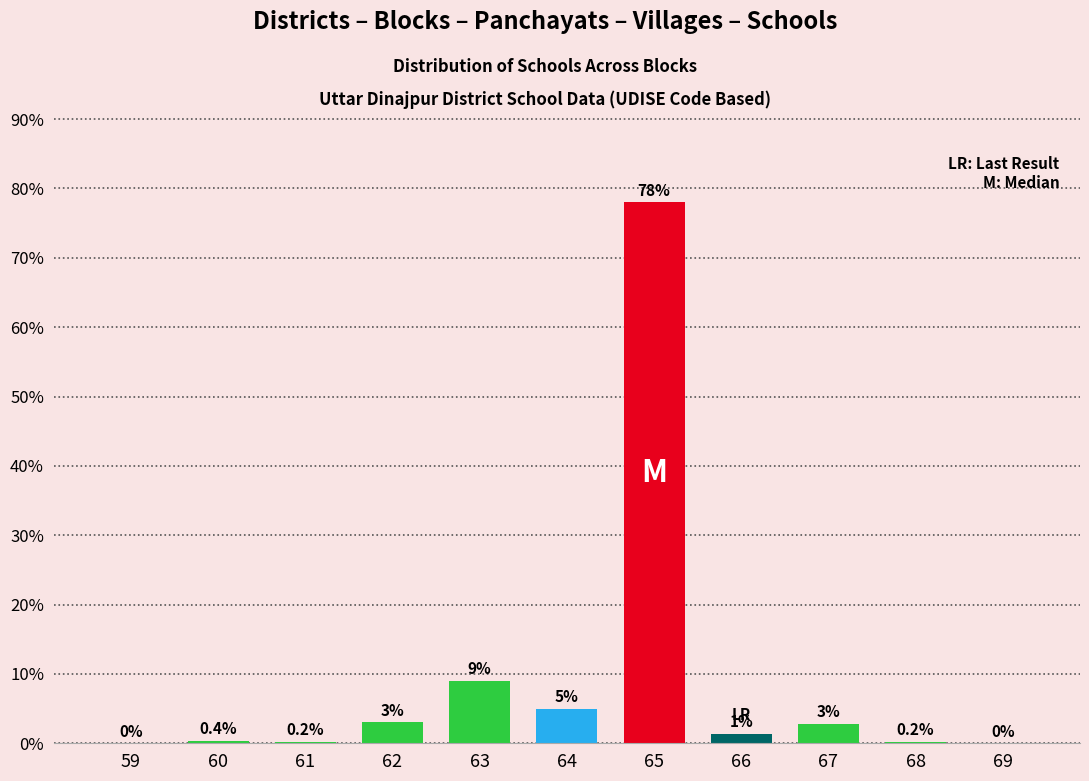

Reading left to right, list all the values displayed in this chart.

59=0.0	60=0.4	61=0.2	62=3.0	63=9.0	64=5.0	65=78.0	66=1.4	67=2.8	68=0.2	69=0.0